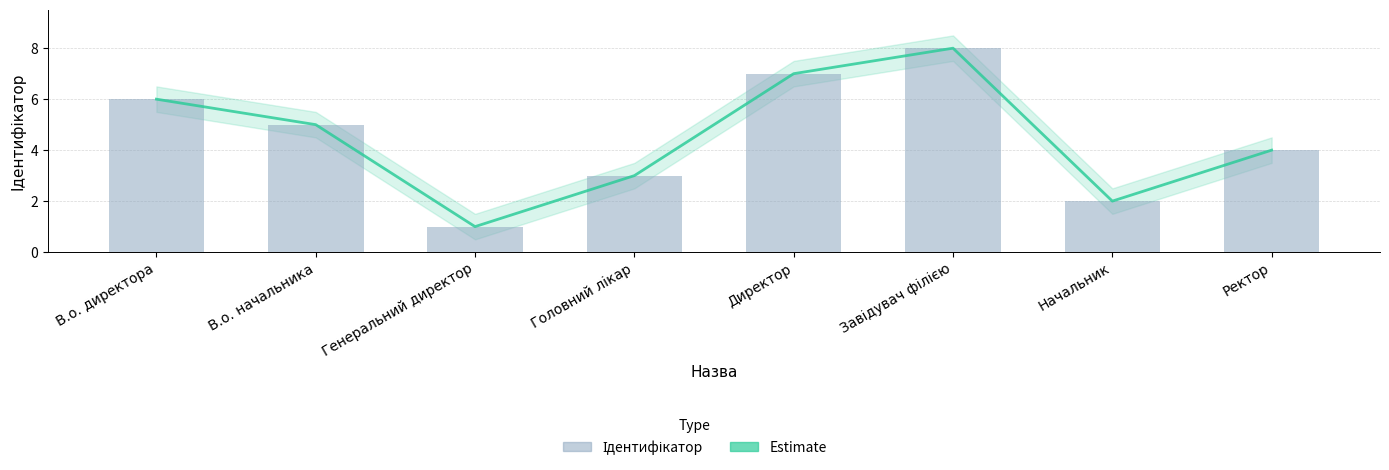

What are all the series names shown in the legend?

Estimate, Ідентифікатор